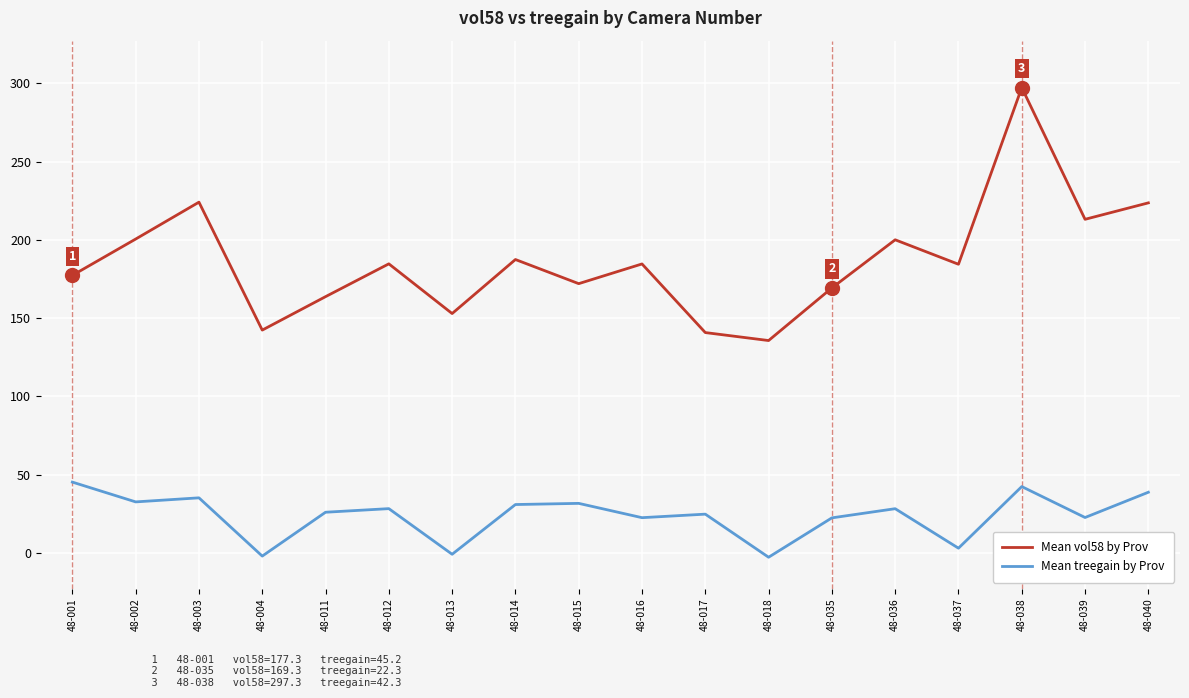

What are all the series names shown in the legend?

Mean vol58 by Prov, Mean treegain by Prov